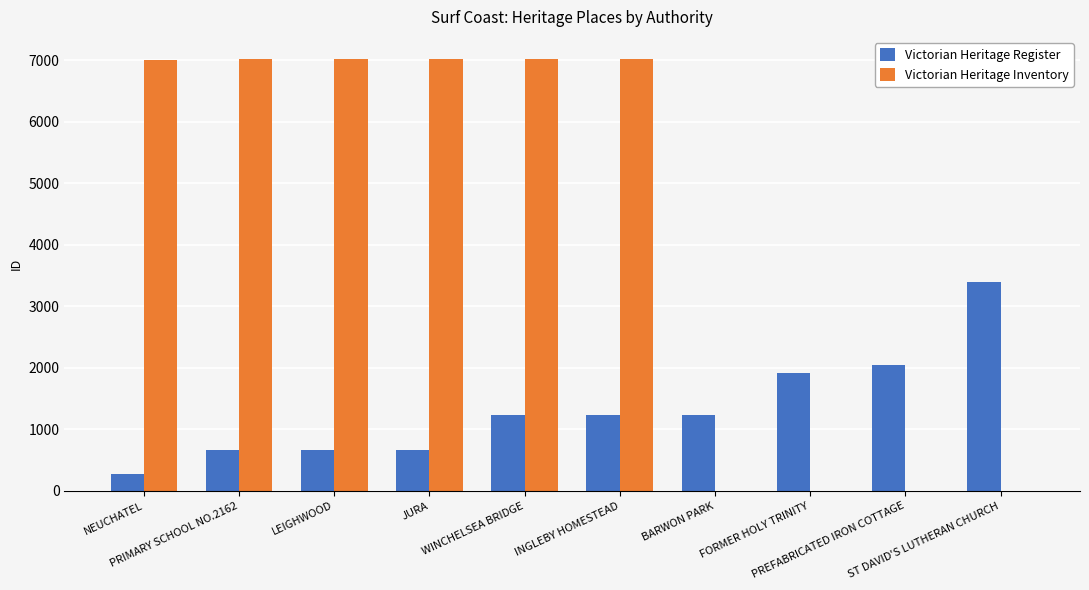

What is the sum of all Victorian Heritage Inventory values?

42146